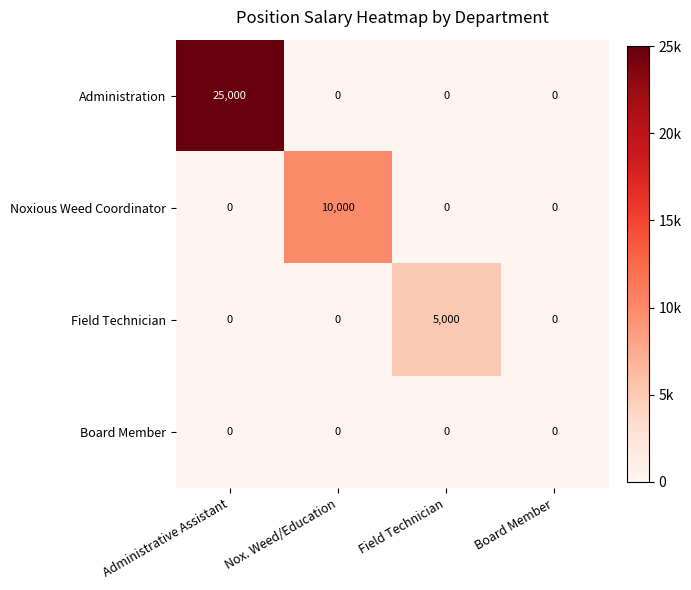

Rank the series by their maximum value, from highest to lowest.

Administration, Noxious Weed Coordinator, Field Technician, Board Member